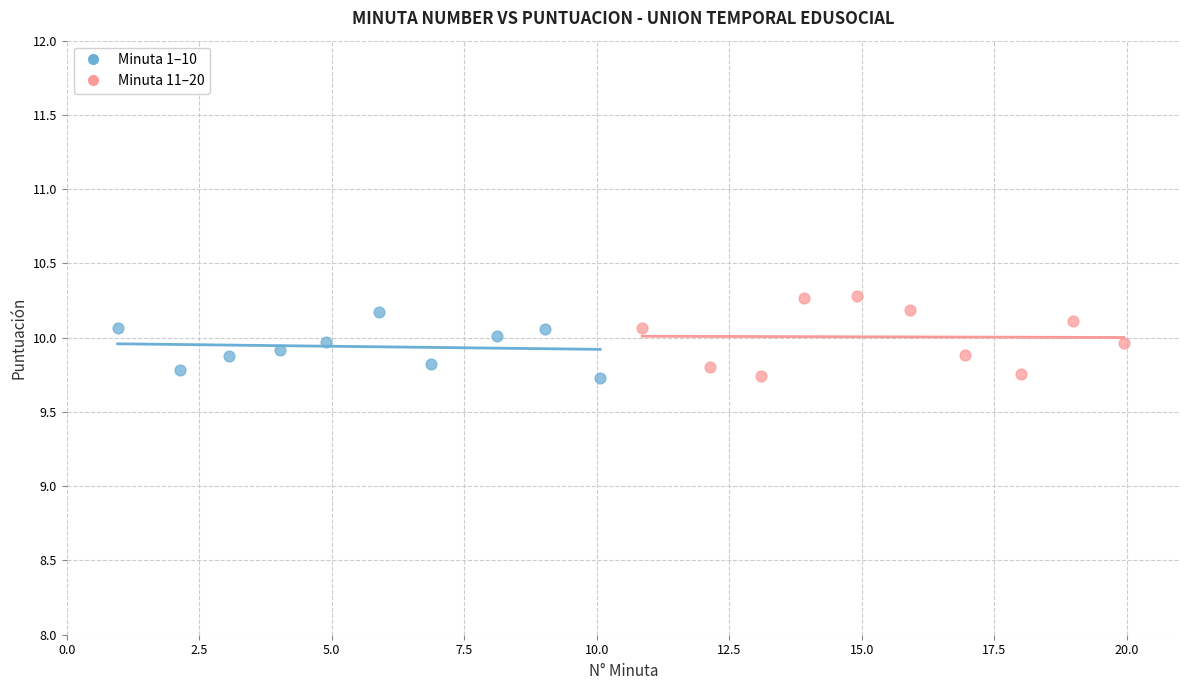

What are all the series names shown in the legend?

Minuta 1–10, Minuta 11–20